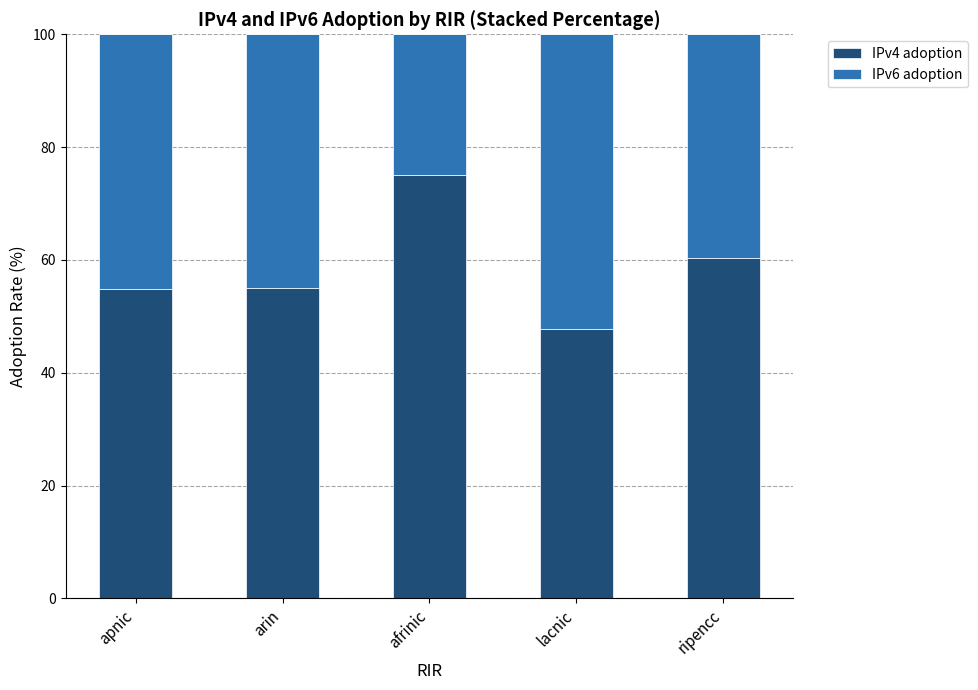

Between afrinic and ripencc, which series saw the biggest shift?

IPv4 adoption